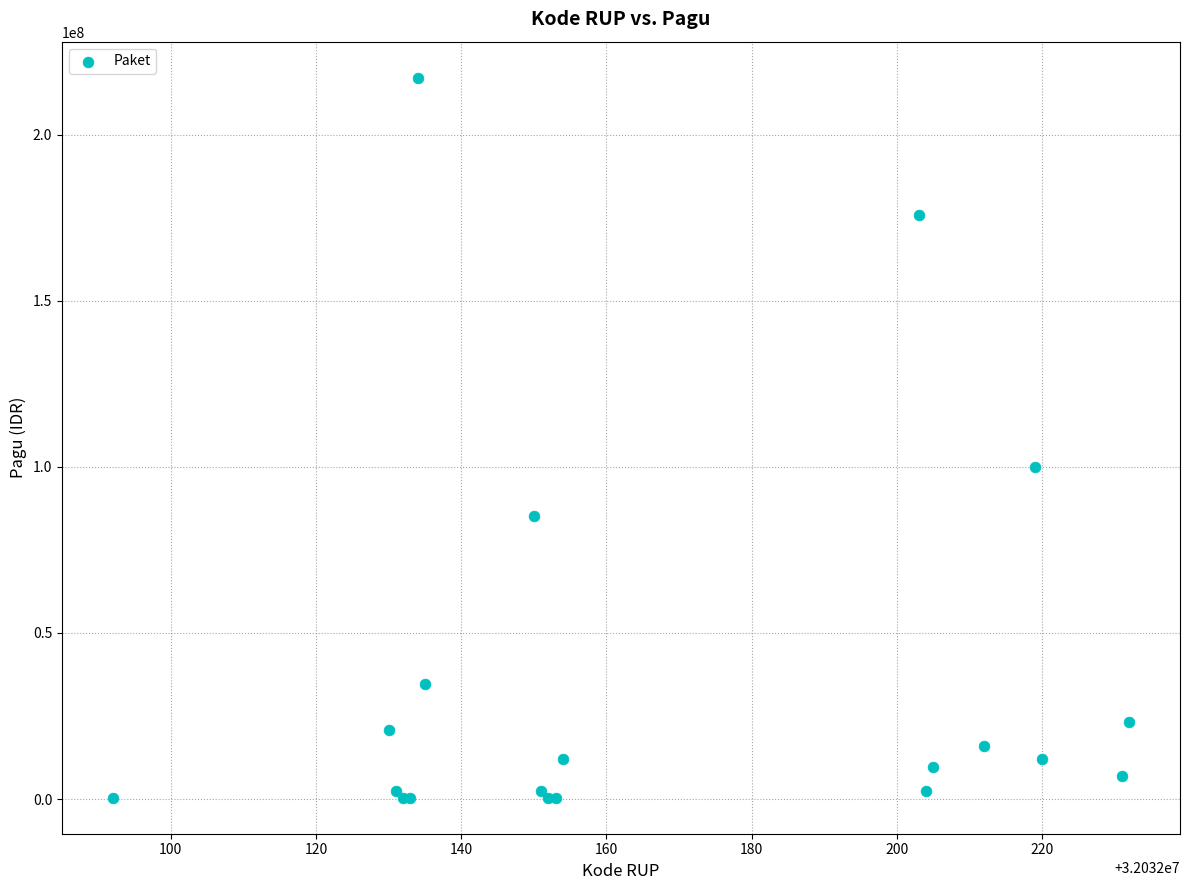

What Y value in the scatter plot is closest to 108800000?

99958000